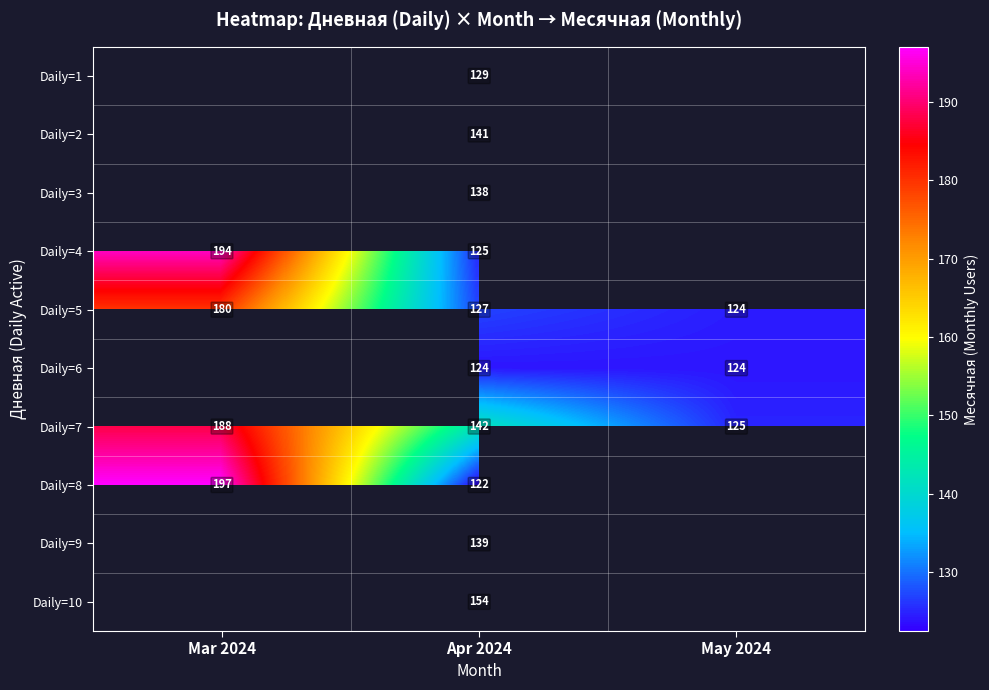

What is the spread (max minus min) of values at Apr 2024?

32